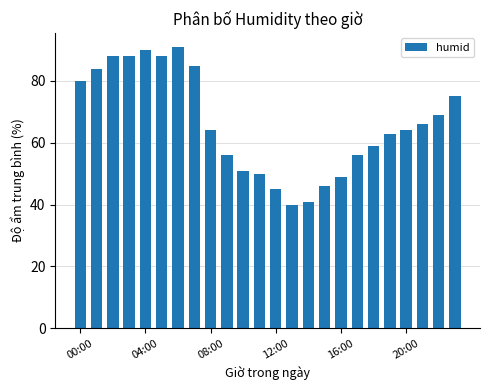

What is the value of the 19th bar from the left?

59